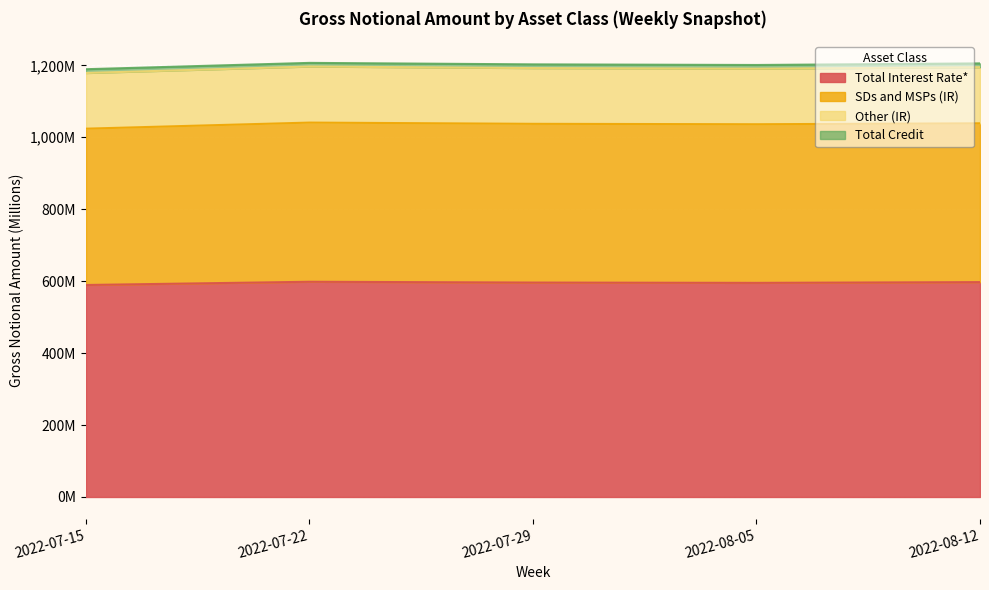

What is the difference between the second highest and minimum values in the Total Interest Rate* series?

8.0